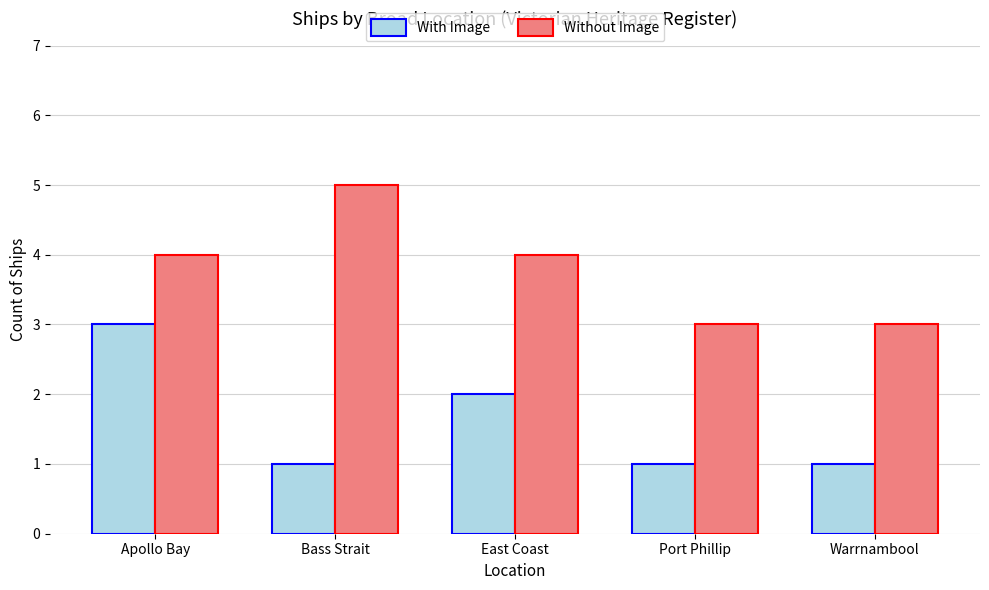

At Warrnambool, list the series in order from largest to smallest.

Without Image, With Image